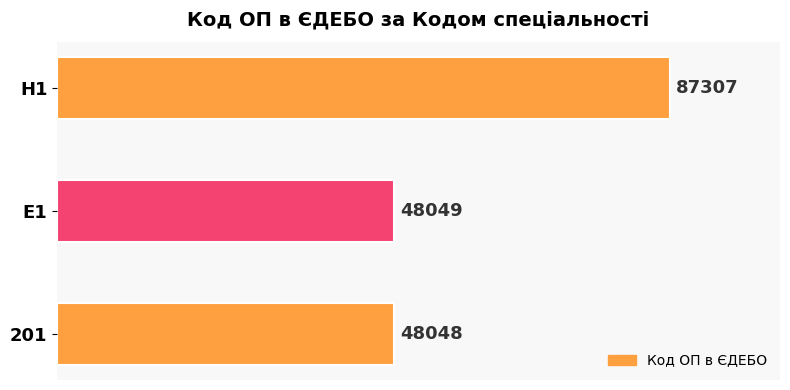

Does the chart contain stacked bars?

No